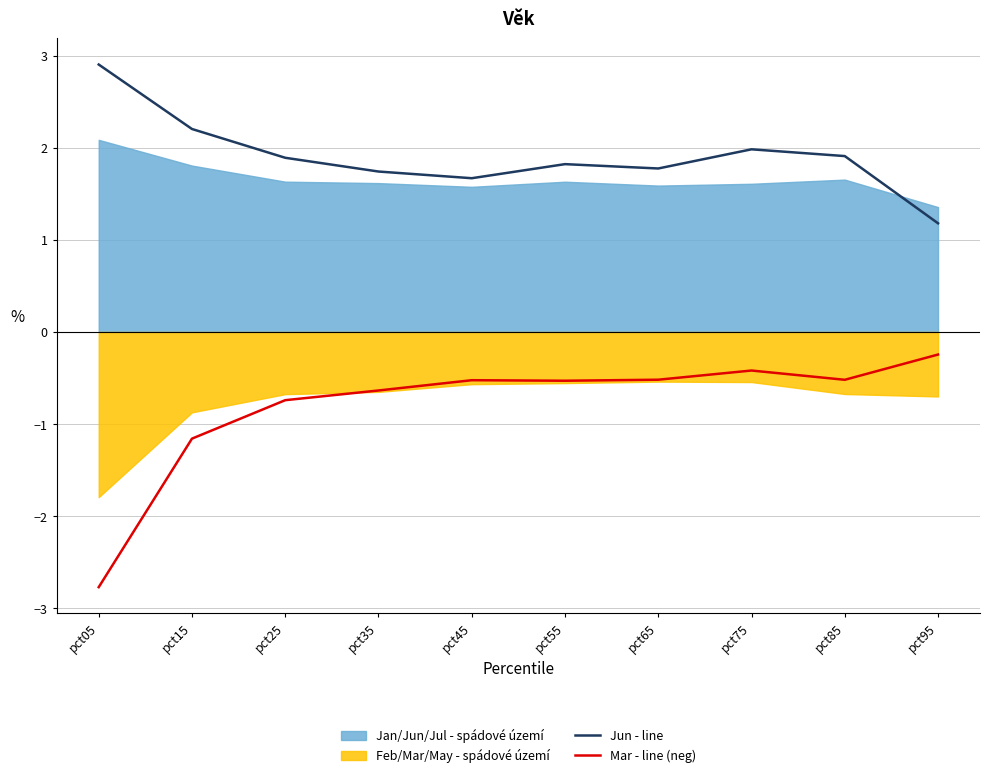

True or false: Jun - line has more than 1 interior local peaks.

True